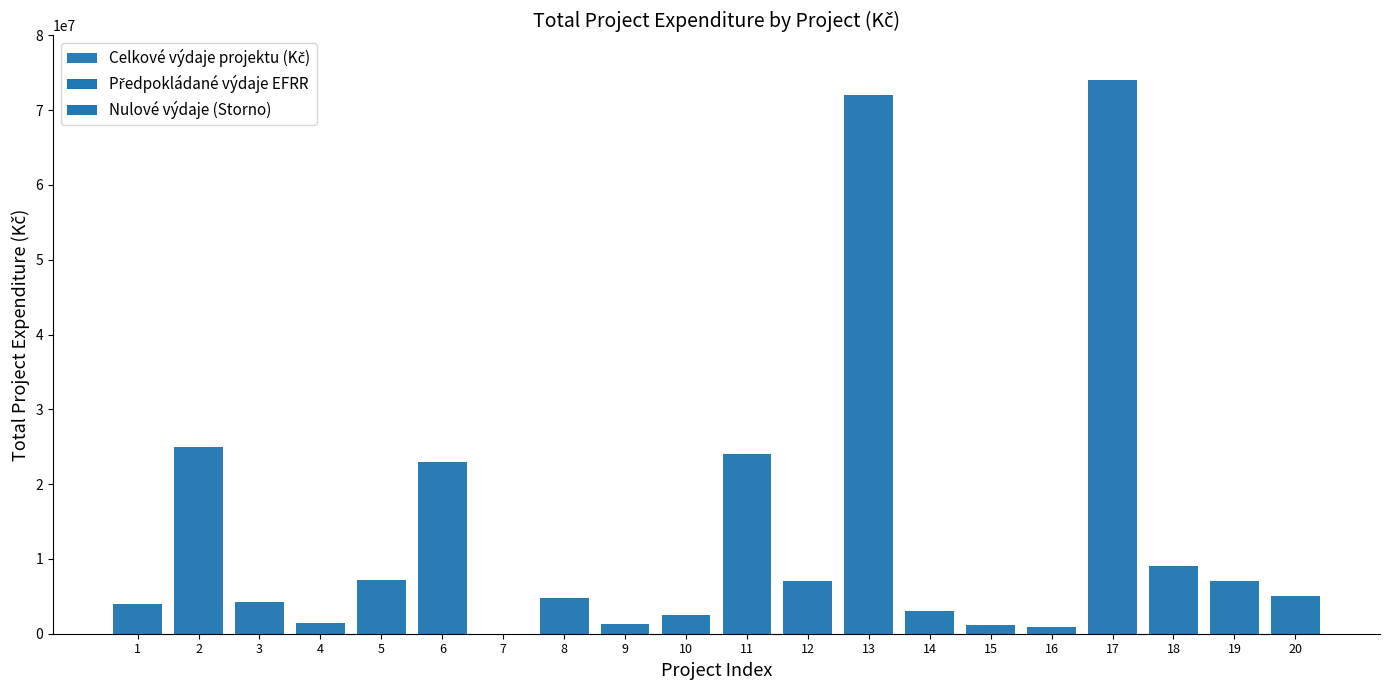

How many data points does each series have?

20